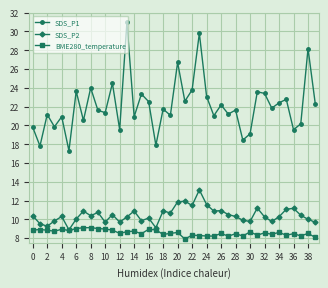

Rank the series by their maximum value, from lowest to highest.

BME280_temperature, SDS_P2, SDS_P1